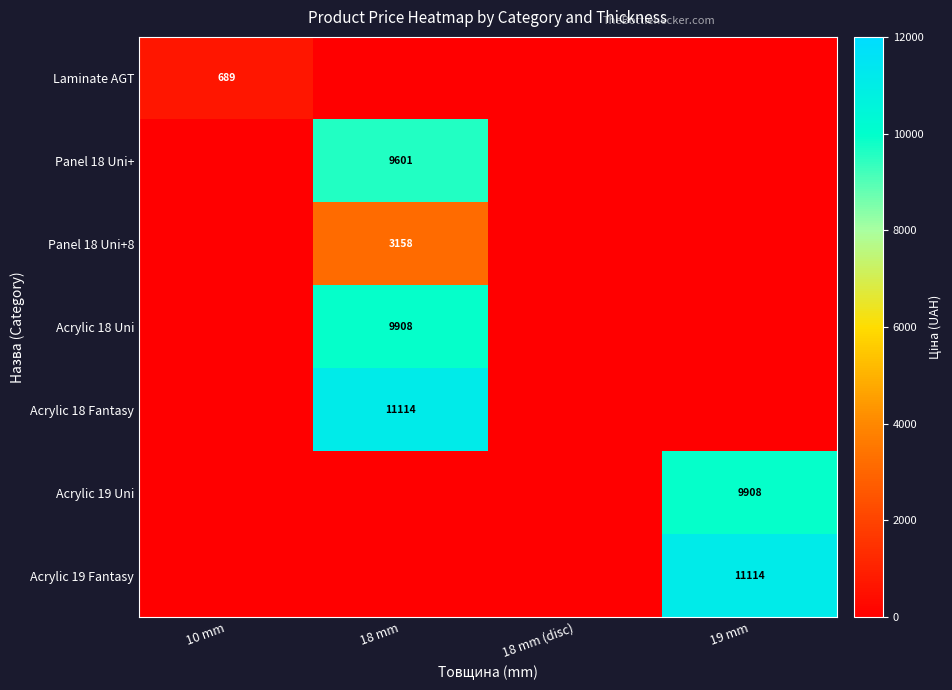

True or false: Acrylic 19 Uni has a value of 9908 at 19 mm.

True